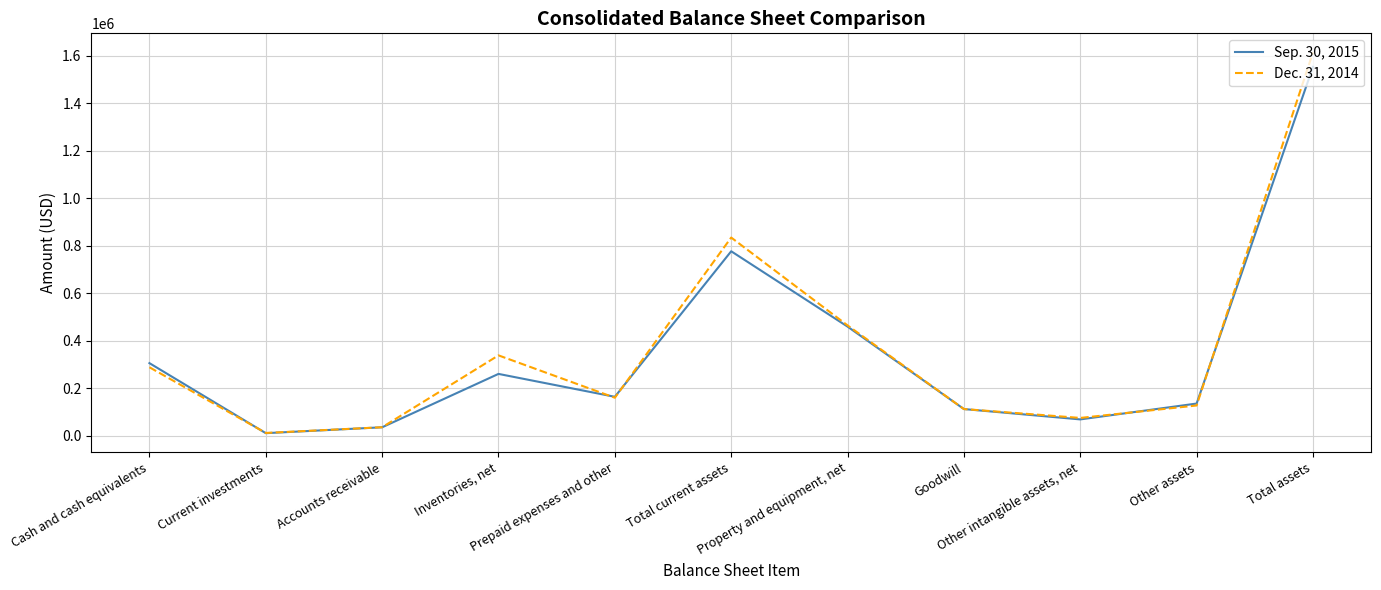

The Sep. 30, 2015 series shows 415981 at Cash and cash equivalents. True or false?

False